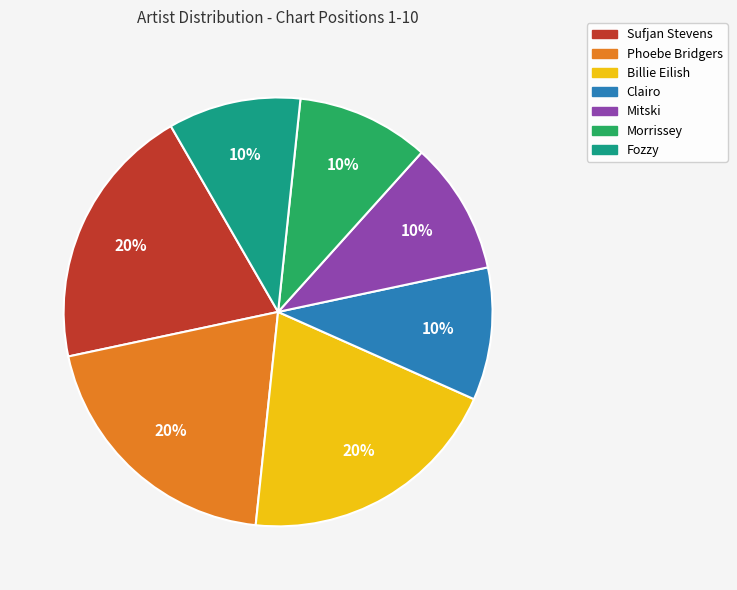

The Clairo slice represents 10% of the pie. True or false?

True